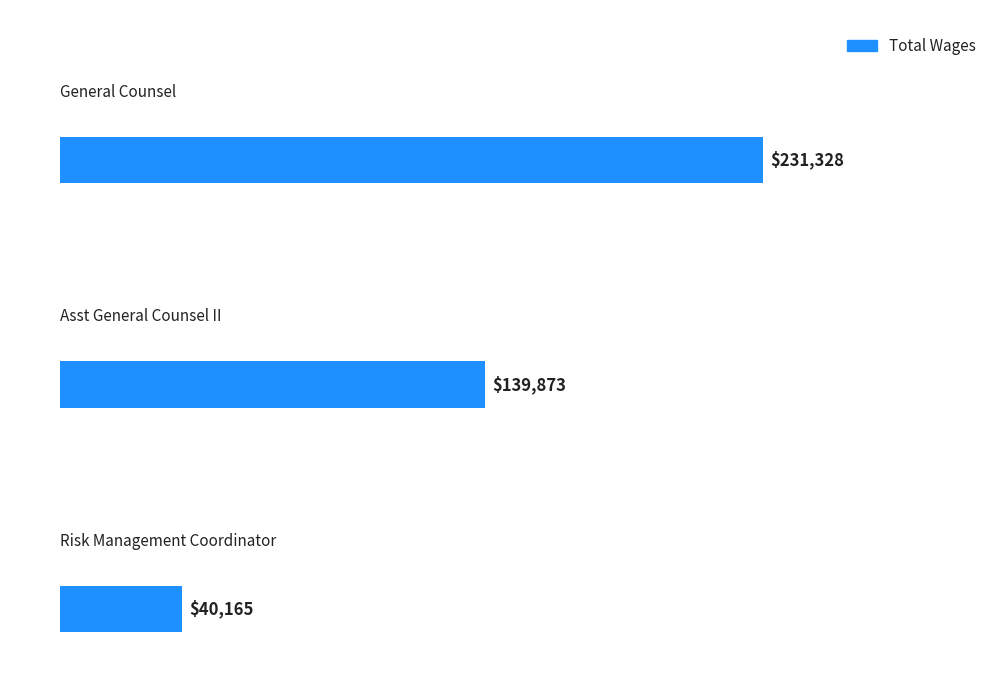

What is the change in value from Asst General Counsel II to Risk Management Coordinator?

-99708